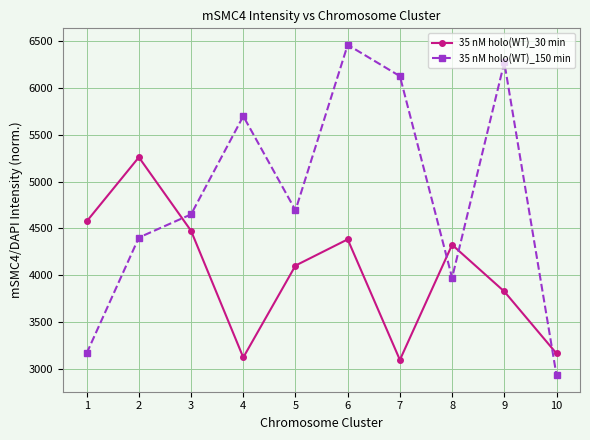

Read the 35 nM holo(WT)_150 min value at 6.

6457.3